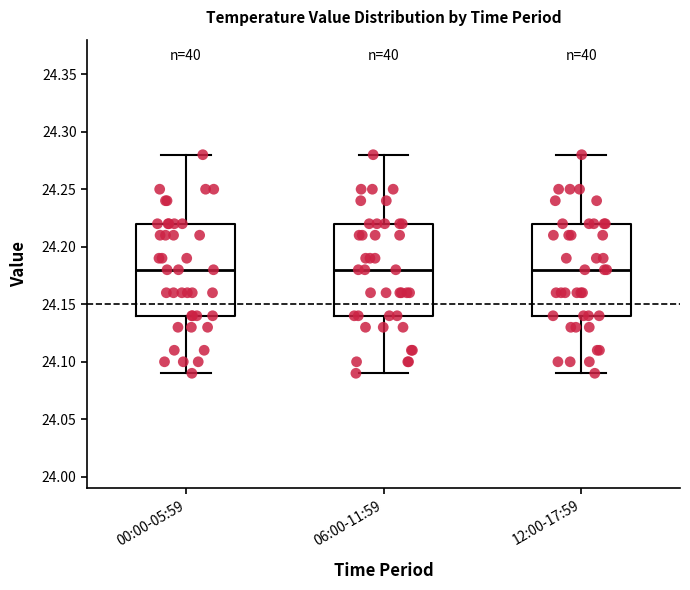

Reading left to right, read every box against the y-axis: the position of its median line, the range the box covers, and the ends of its whiskers. The values are not printed on the chart, so give them approximately, as read against the axis.

00:00-05:59: median 24.18, box 24.14 to 24.22, whiskers 24.09 to 24.28
06:00-11:59: median 24.18, box 24.14 to 24.22, whiskers 24.09 to 24.28
12:00-17:59: median 24.18, box 24.14 to 24.22, whiskers 24.09 to 24.28